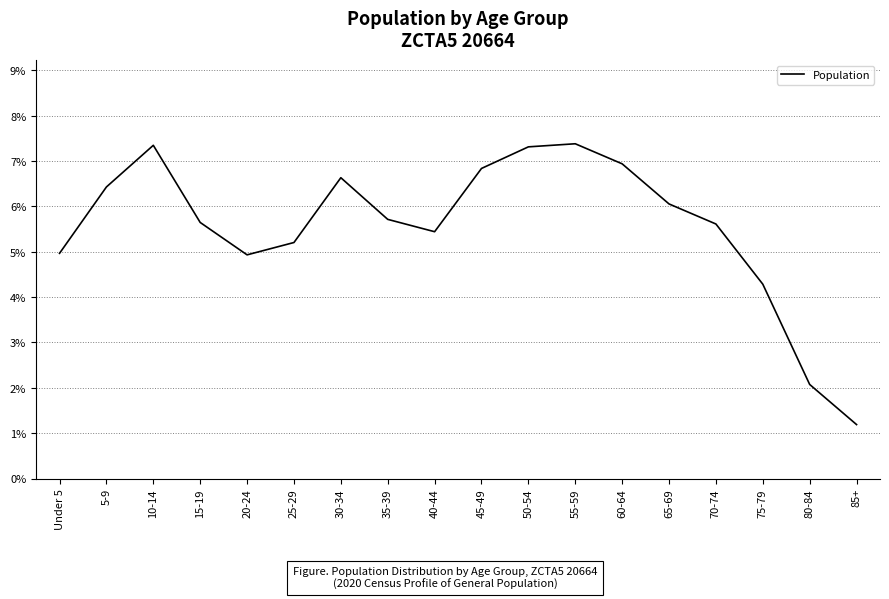

At which category does the chart reach its peak across all series?

55-59